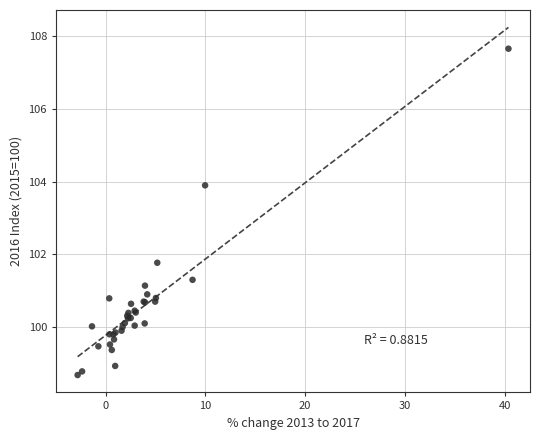

What Y value in the scatter plot is closest to 103?

103.9